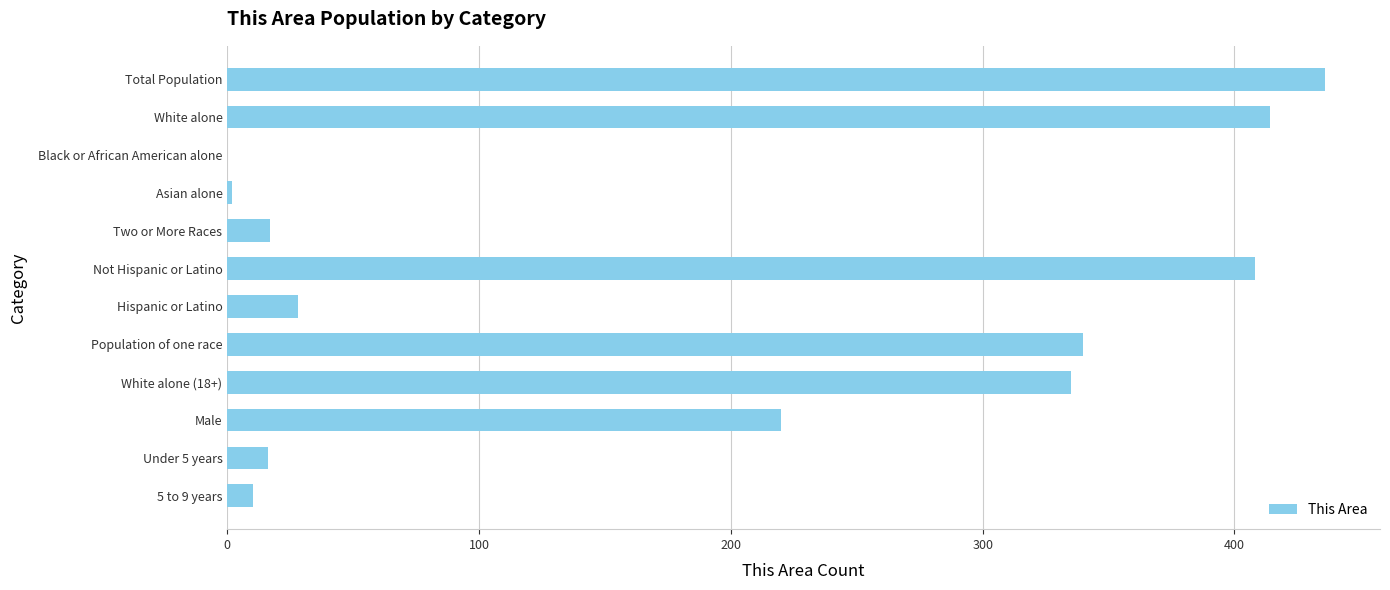

What is the ratio of the value at Total Population to the value at Not Hispanic or Latino?

1.1